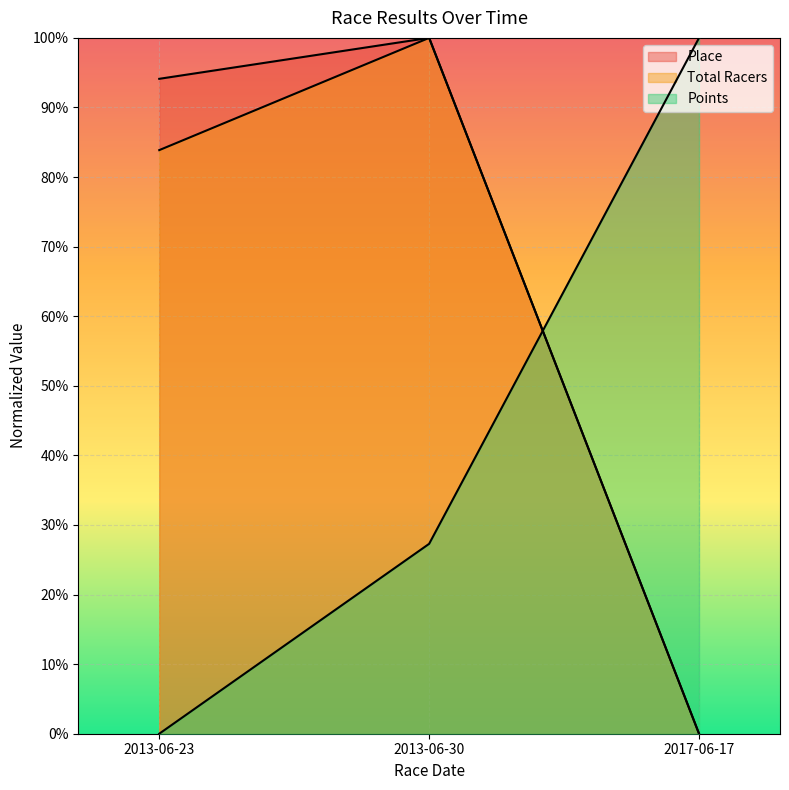

Which category has the highest value in the Place series?

2013-06-30